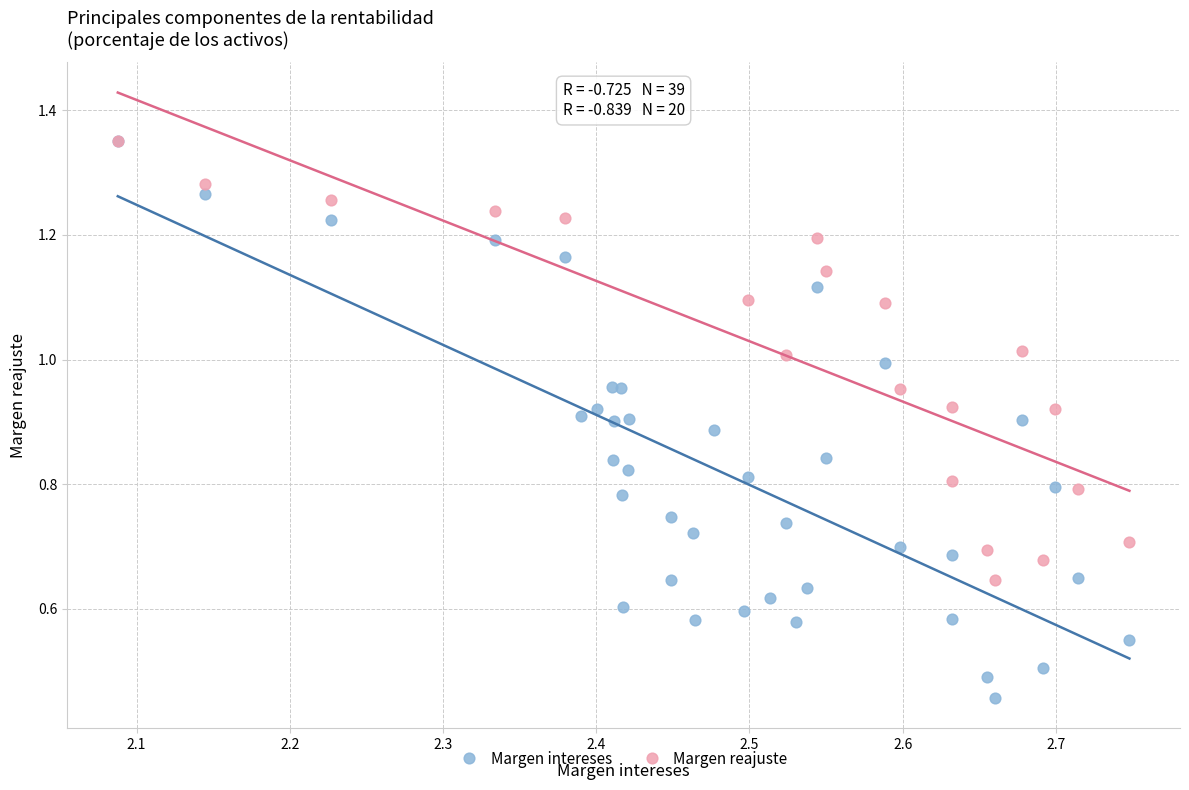

Which series has the largest Y range (max minus min)?

Margen intereses